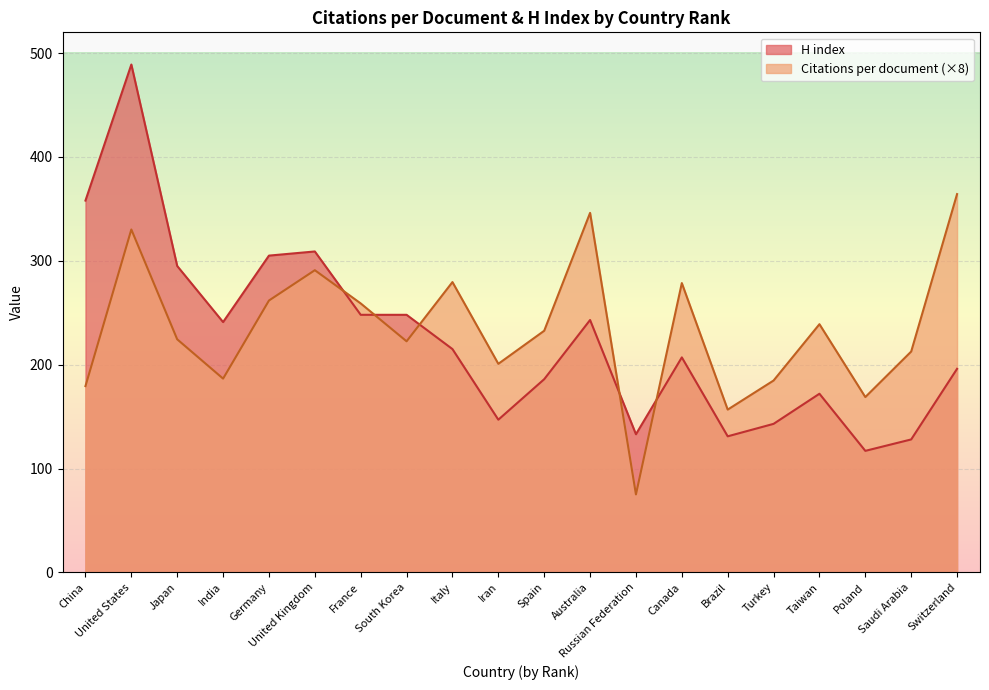

What is the value of the H index point at the 4th from the left?

241.0